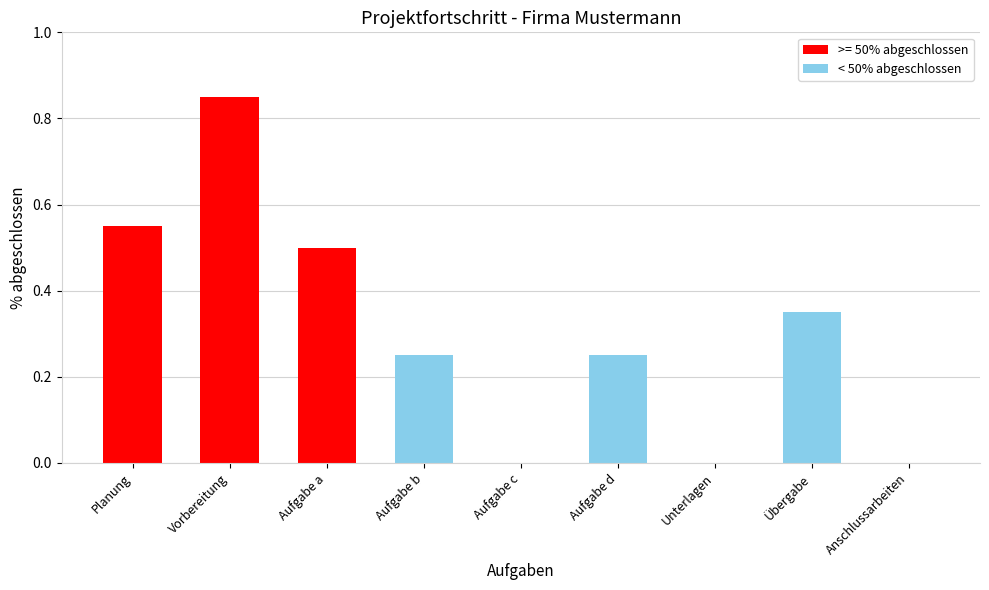

True or false: the data shows -0.4 at Anschlussarbeiten.

False